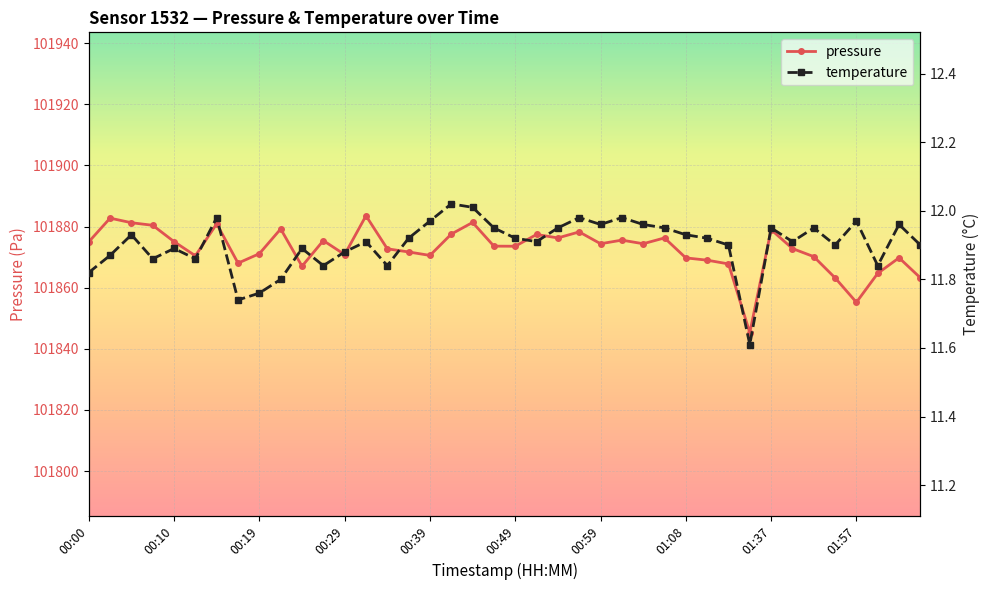

Reading left to right, transcribe all the data shown in this chart.

pressure: 101875.0	101882.8	101881.2	101880.4	101875.1	101870.4	101880.9	101868.0	101871.1	101879.2	101867.0	101875.4	101870.8	101883.5	101872.7	101871.7	101870.6	101877.5	101881.3	101873.6	101873.6	101877.4	101876.3	101878.2	101874.4	101875.6	101874.4	101876.3	101869.8	101869.0	101867.8	101845.3	101879.0	101872.8	101870.2	101863.2	101855.2	101864.7	101869.8	101863.2
temperature: 11.8	11.9	11.9	11.9	11.9	11.9	12.0	11.7	11.8	11.8	11.9	11.8	11.9	11.9	11.8	11.9	12.0	12.0	12.0	11.9	11.9	11.9	11.9	12.0	12.0	12.0	12.0	11.9	11.9	11.9	11.9	11.6	11.9	11.9	11.9	11.9	12.0	11.8	12.0	11.9